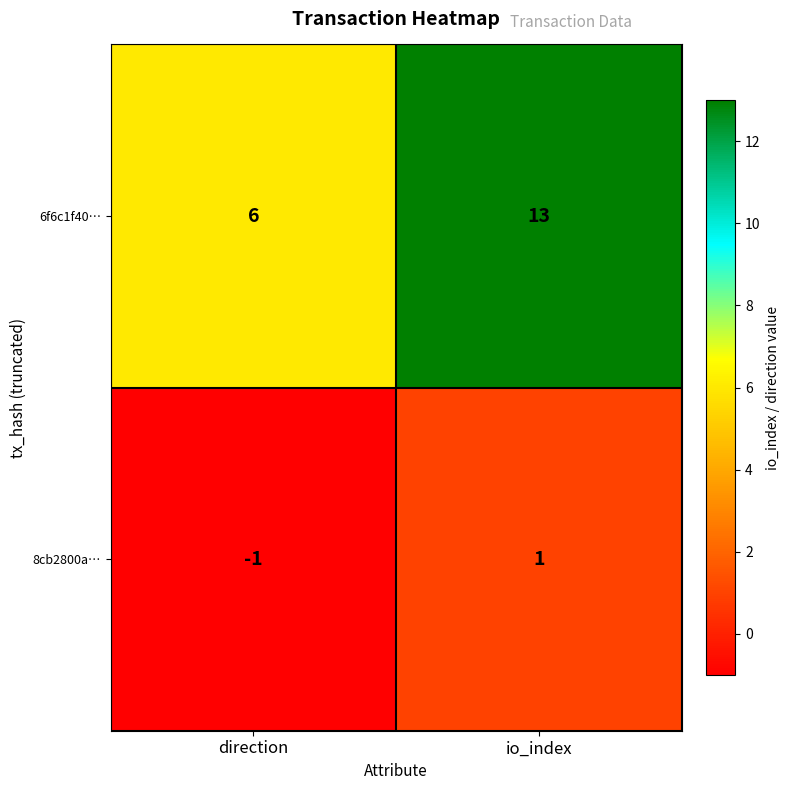

The 8cb2800a… series shows 0 at io_index. True or false?

False